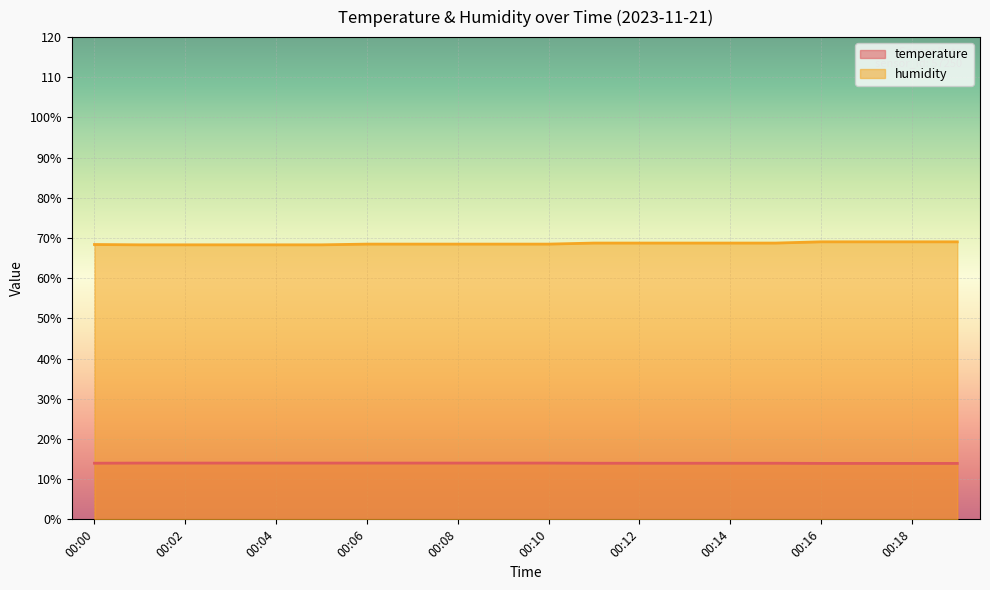

True or false: humidity and temperature cross at least once.

False